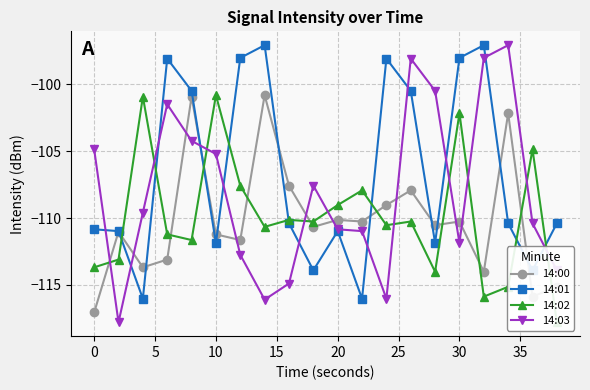

What are all the series names shown in the legend?

14:00, 14:01, 14:02, 14:03